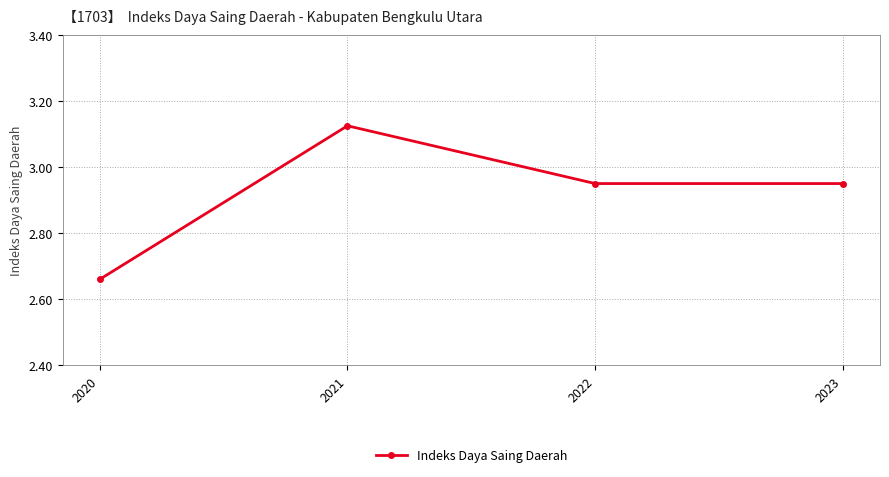

What is the ratio of the value at 2021 to the value at 2022?

1.1